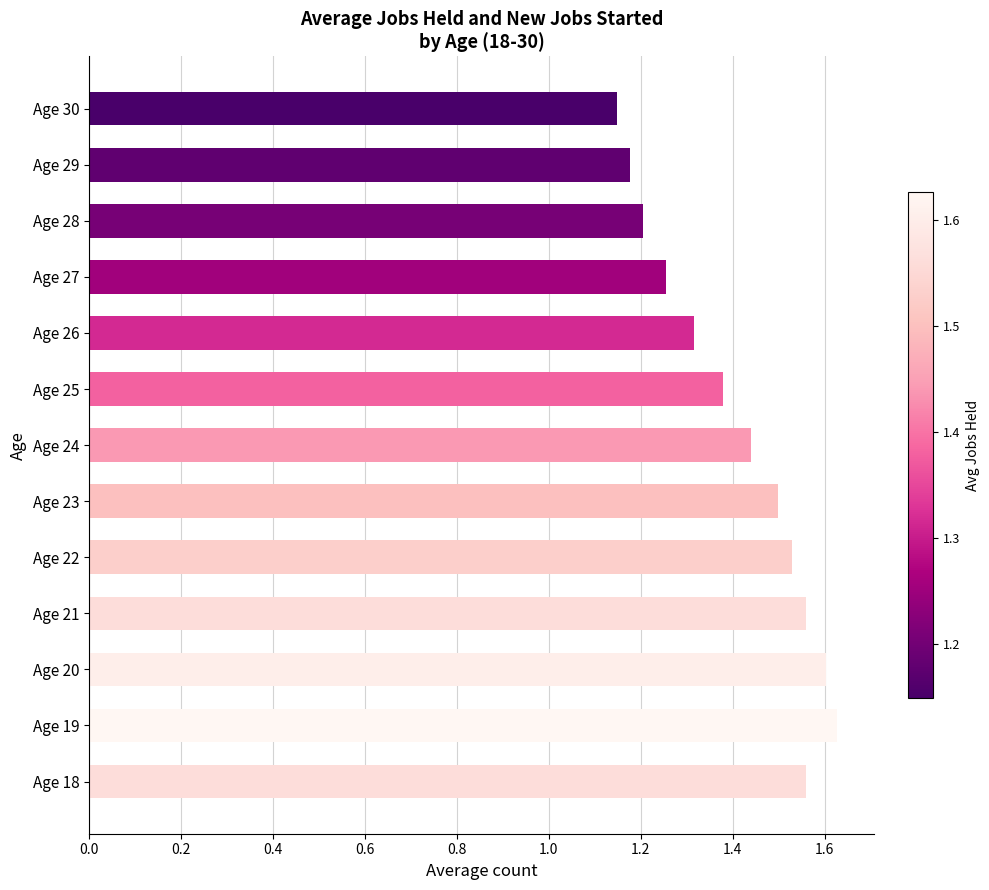

Where is the data nearest to the value 1?

Age 30